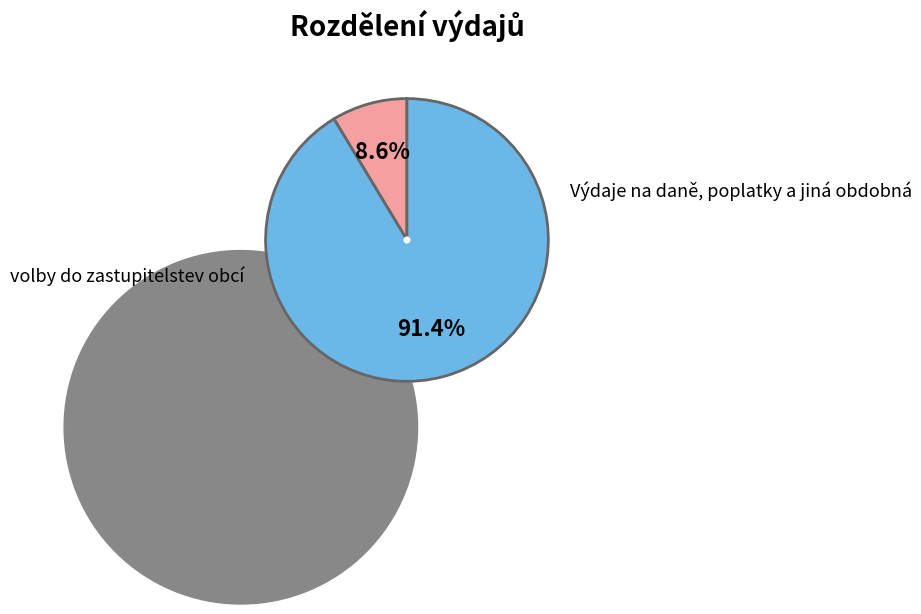

Does any single category account for the majority?

Yes